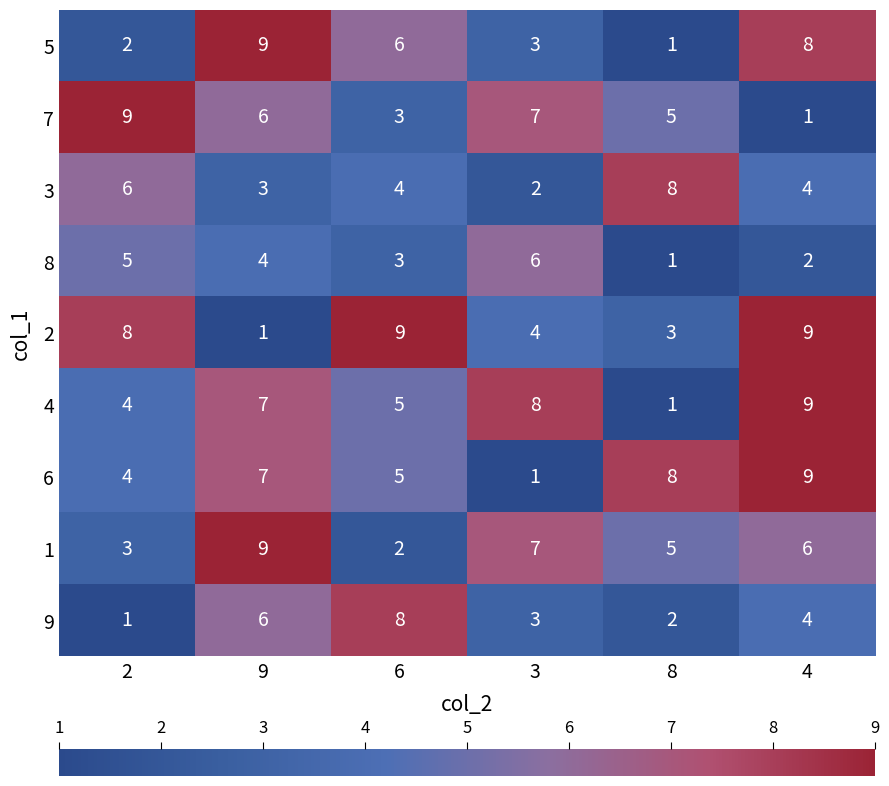

What is the difference between the highest and lowest values at 9?

8